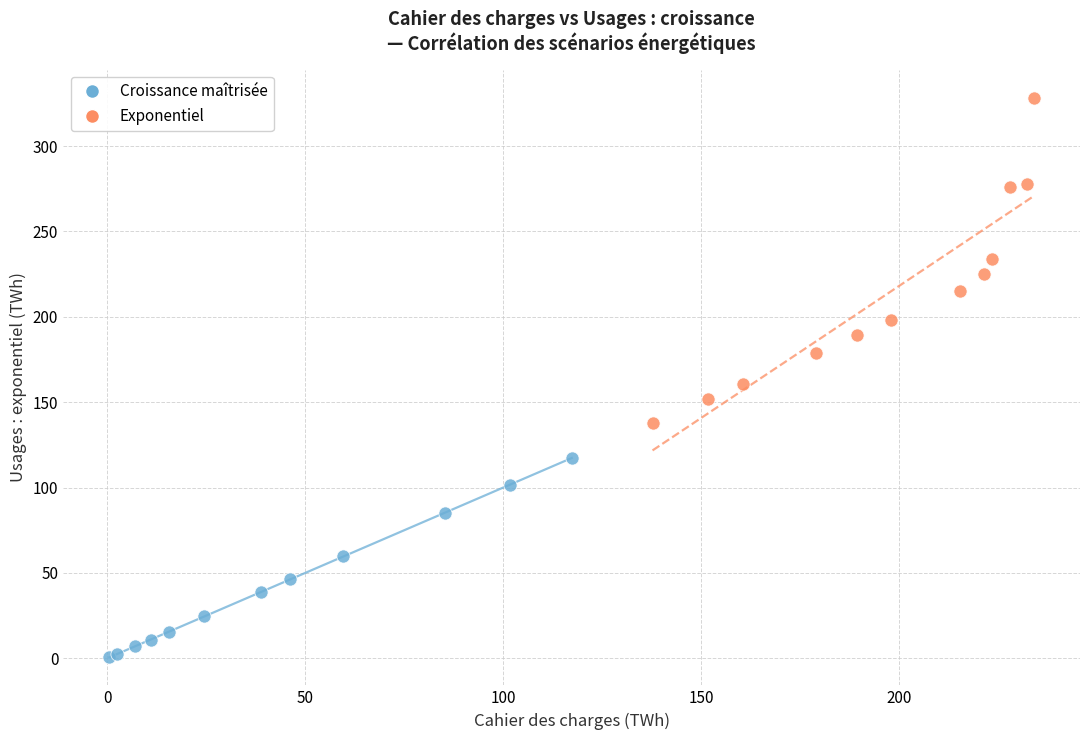

Which series contains the lowest Y value?

Croissance maîtrisée